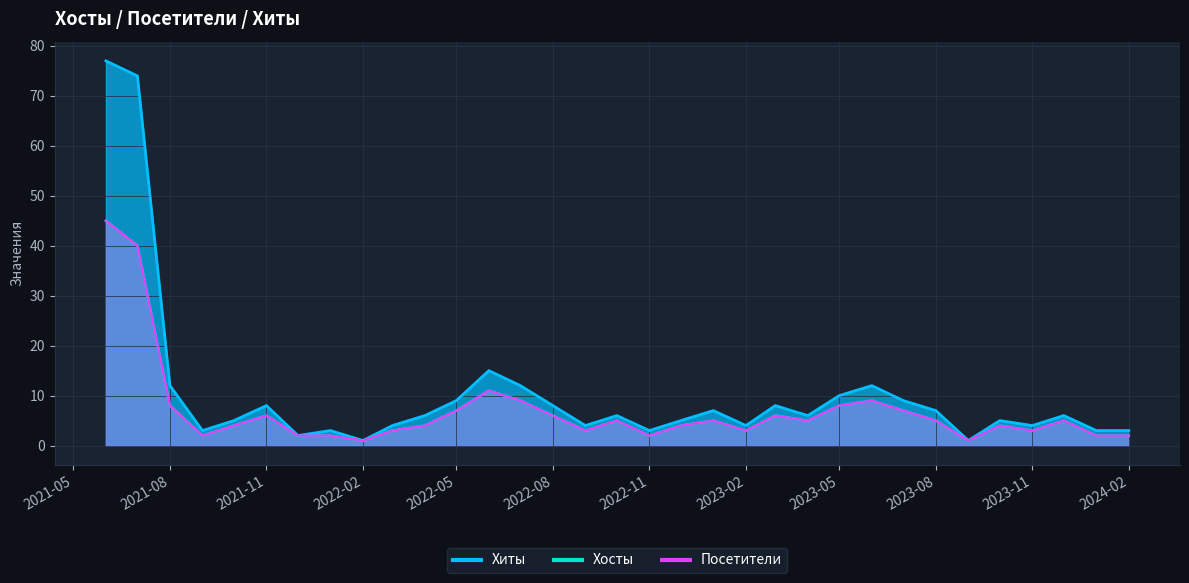

What is the sum of the Хиты values at 2023-06 and 2022-07?

24